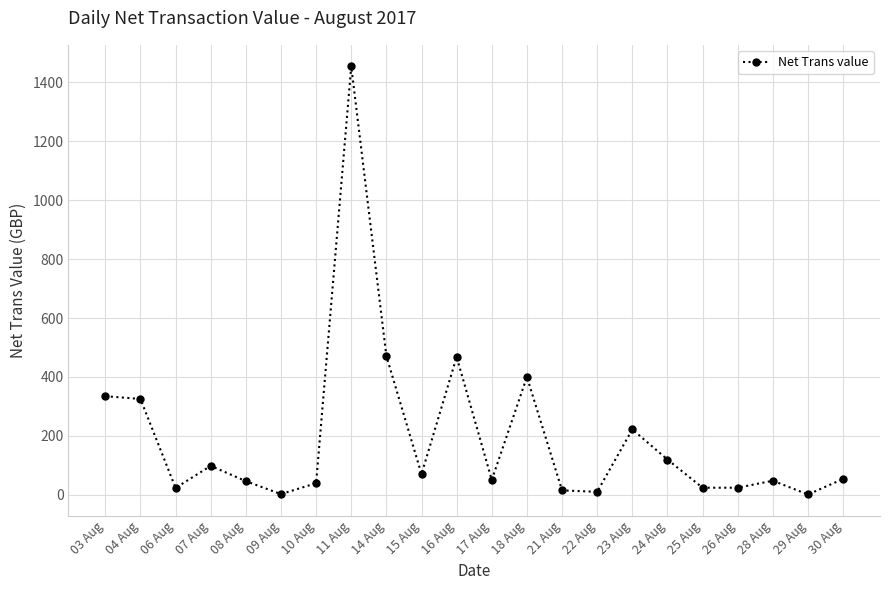

What is the difference between the second highest and second lowest values?

468.7